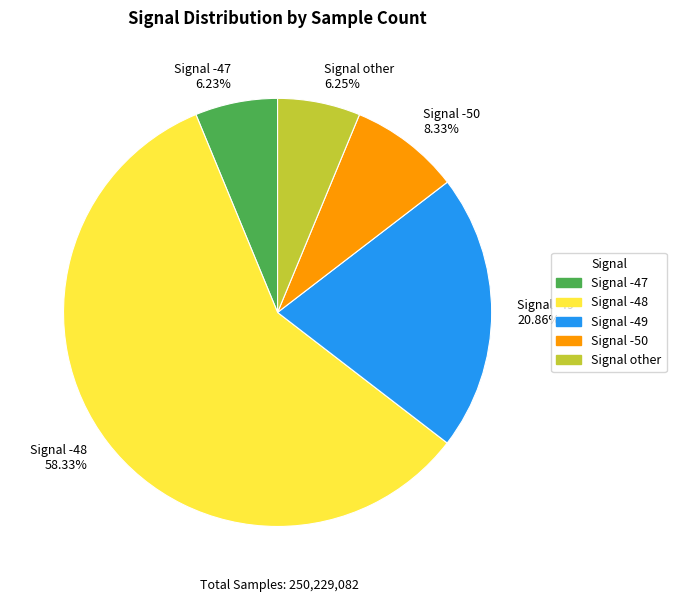

Do Signal -48 58.33% and Signal other 6.25% together represent more than half of the pie?

Yes